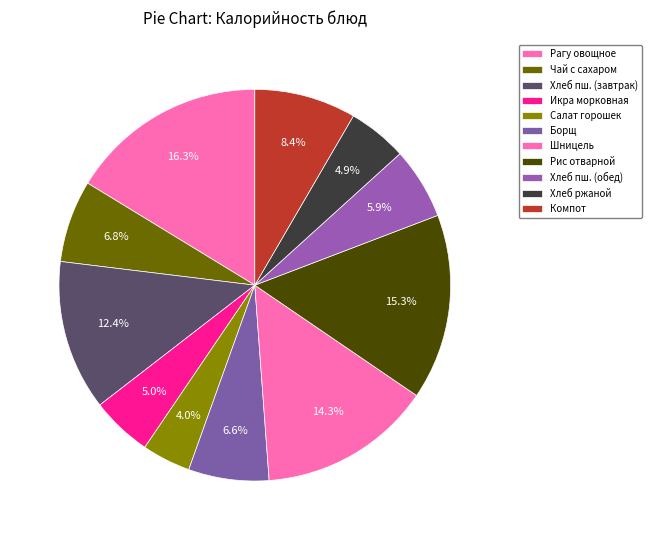

What is the smallest slice in the pie chart?

Салат горошек